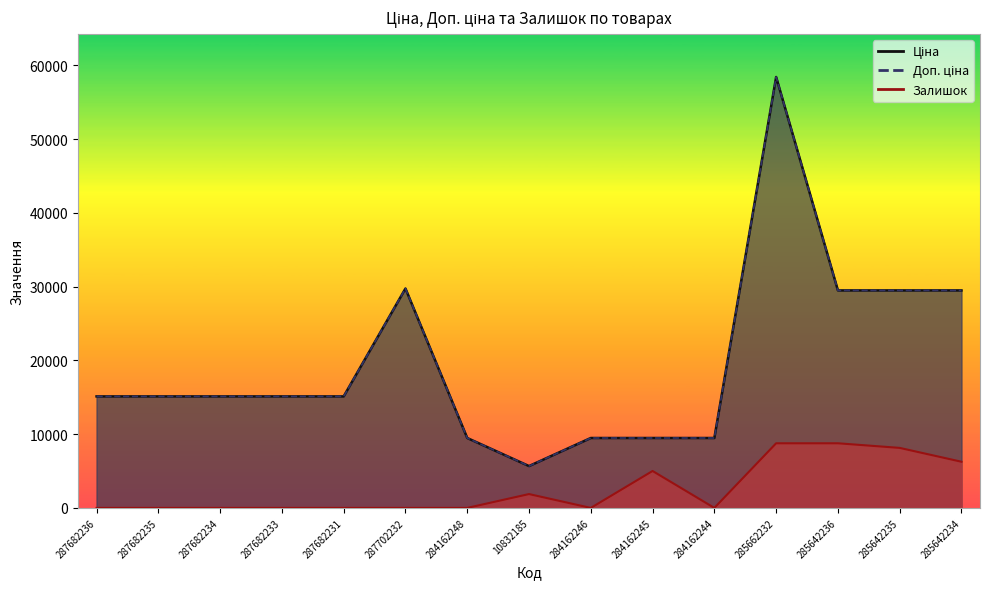

Between 284162248 and 285662232, which is larger?

285662232